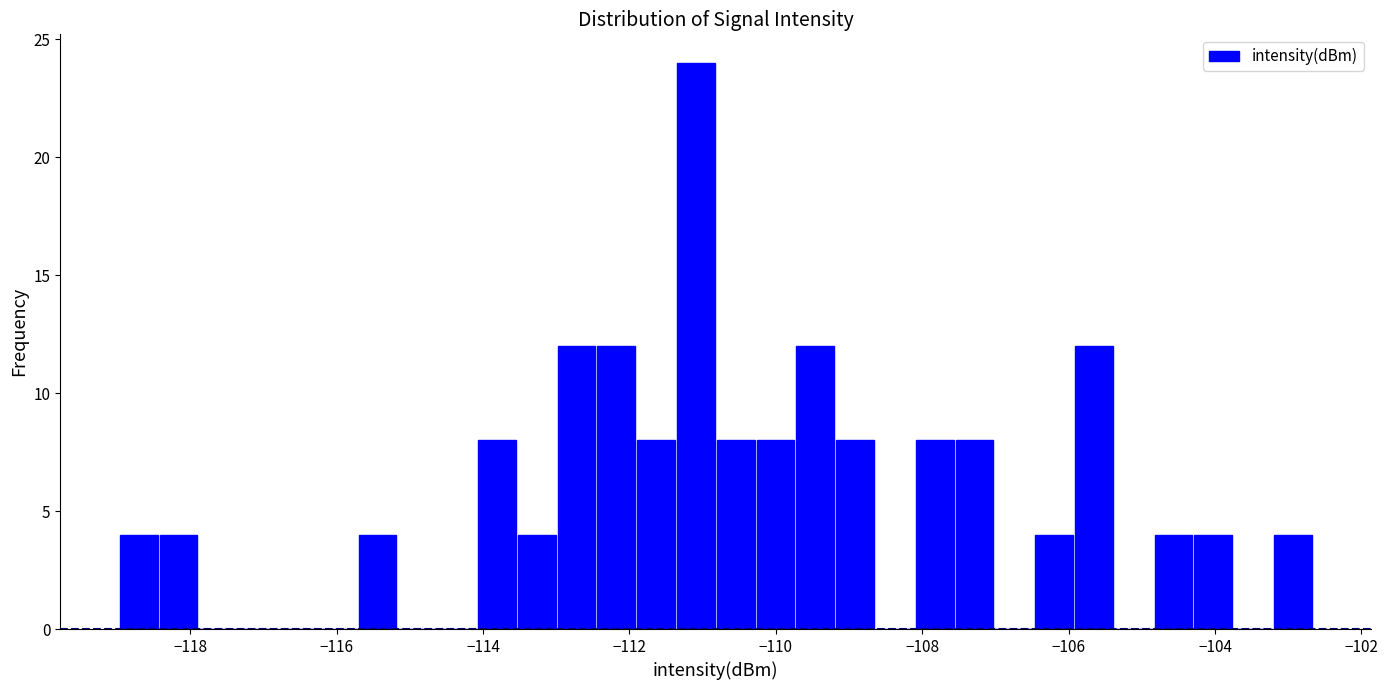

Read against the x-axis, roughly where is the centre of the tallest bar?

-111.0